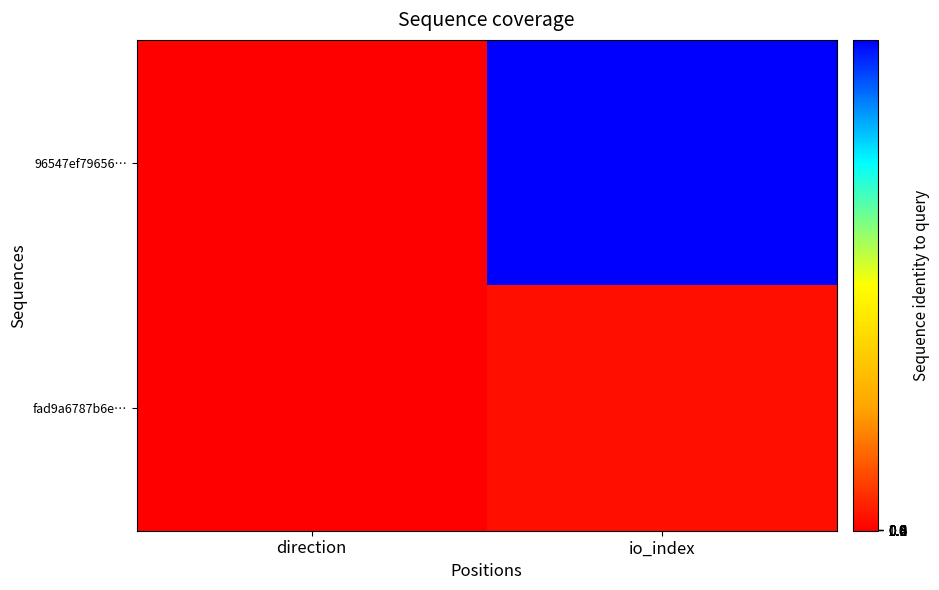

Which has a higher value, io_index or direction?

io_index